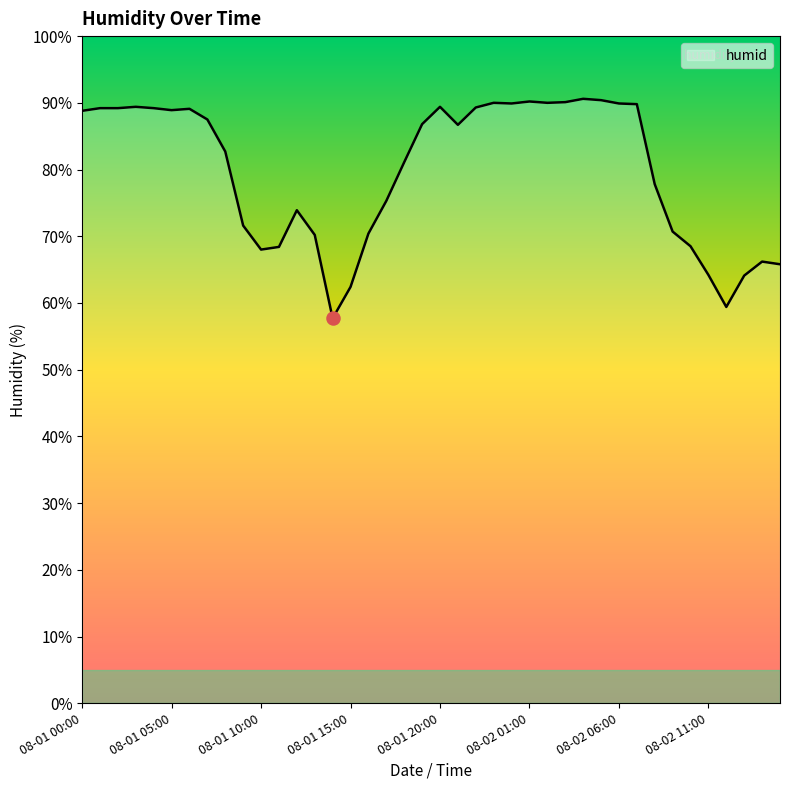

What is the difference between the maximum and minimum values?

32.9